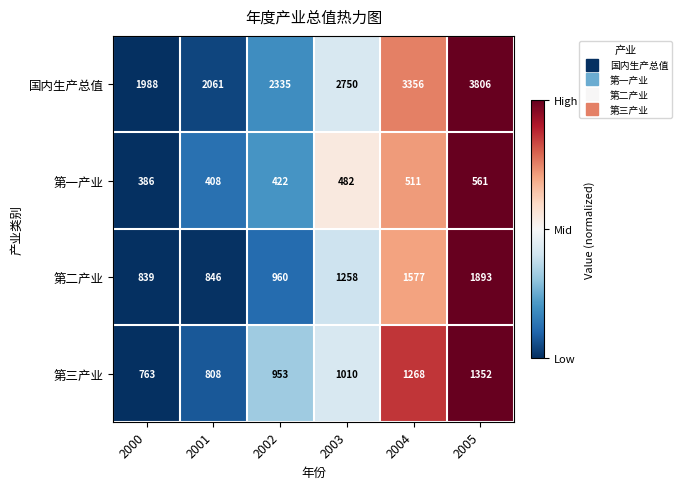

At how many categories does at least one series exceed 2261?

4